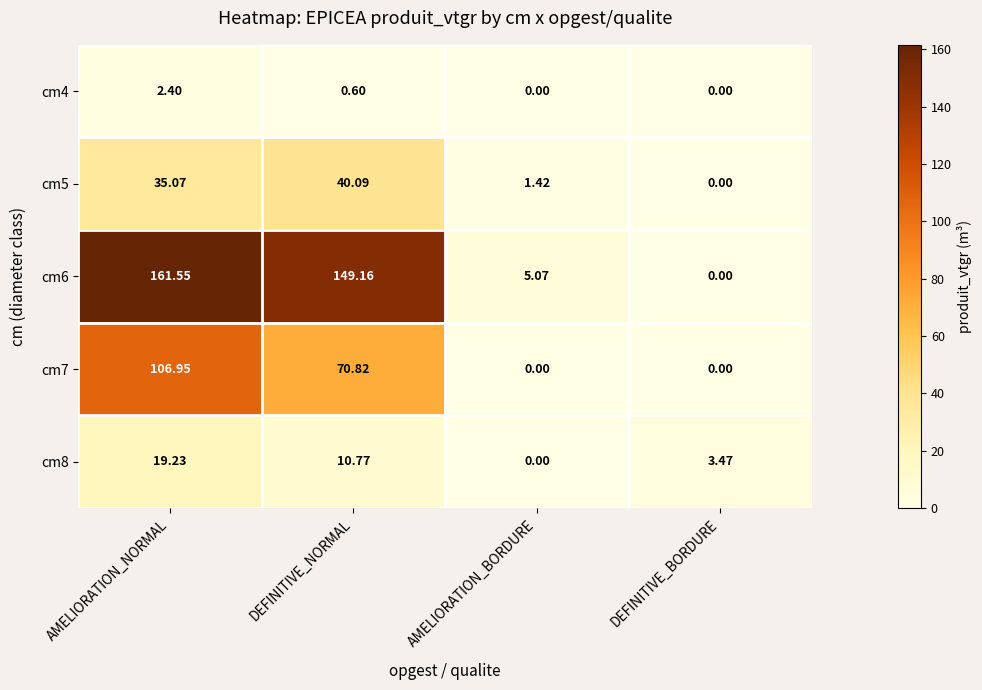

Rank the categories by cm6 value from highest to lowest.

AMELIORATION_NORMAL, DEFINITIVE_NORMAL, AMELIORATION_BORDURE, DEFINITIVE_BORDURE